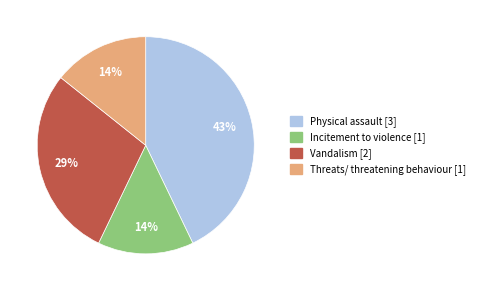

Does Incitement to violence represent more than half of the total?

No